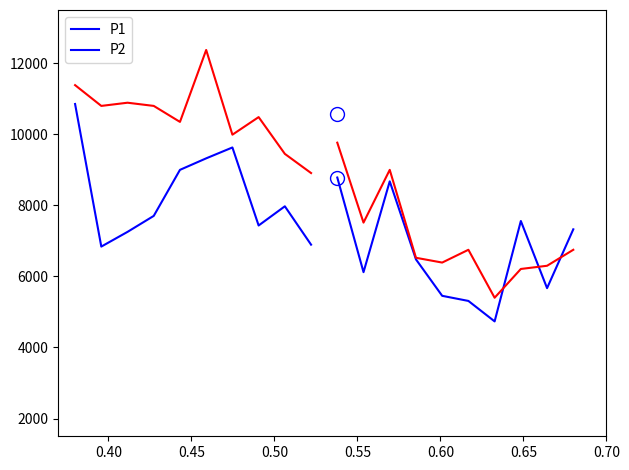

Read the P1 value at 0.40.

6840.0